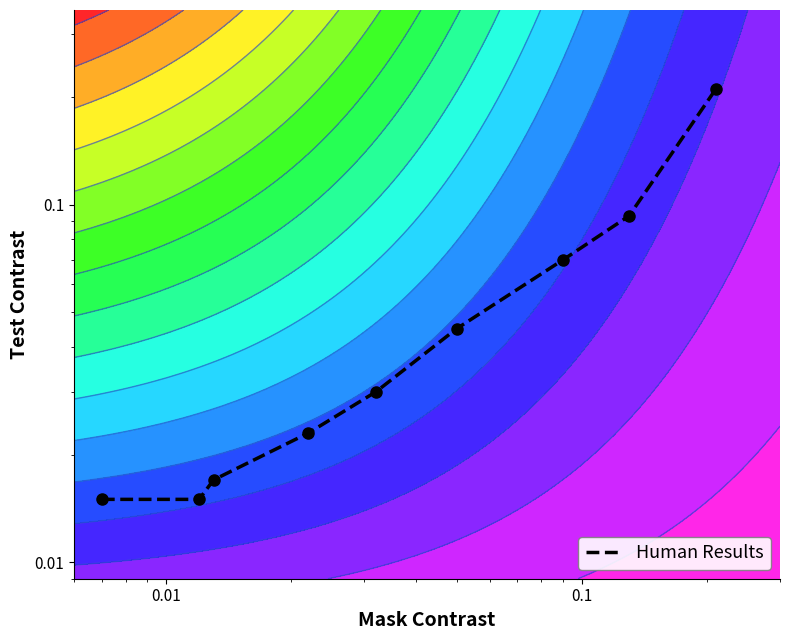

Reading right to left, what are all the values shown in this chart?

0.2	0.1	0.1	0.0	0.0	0.0	0.0	0.0	0.0